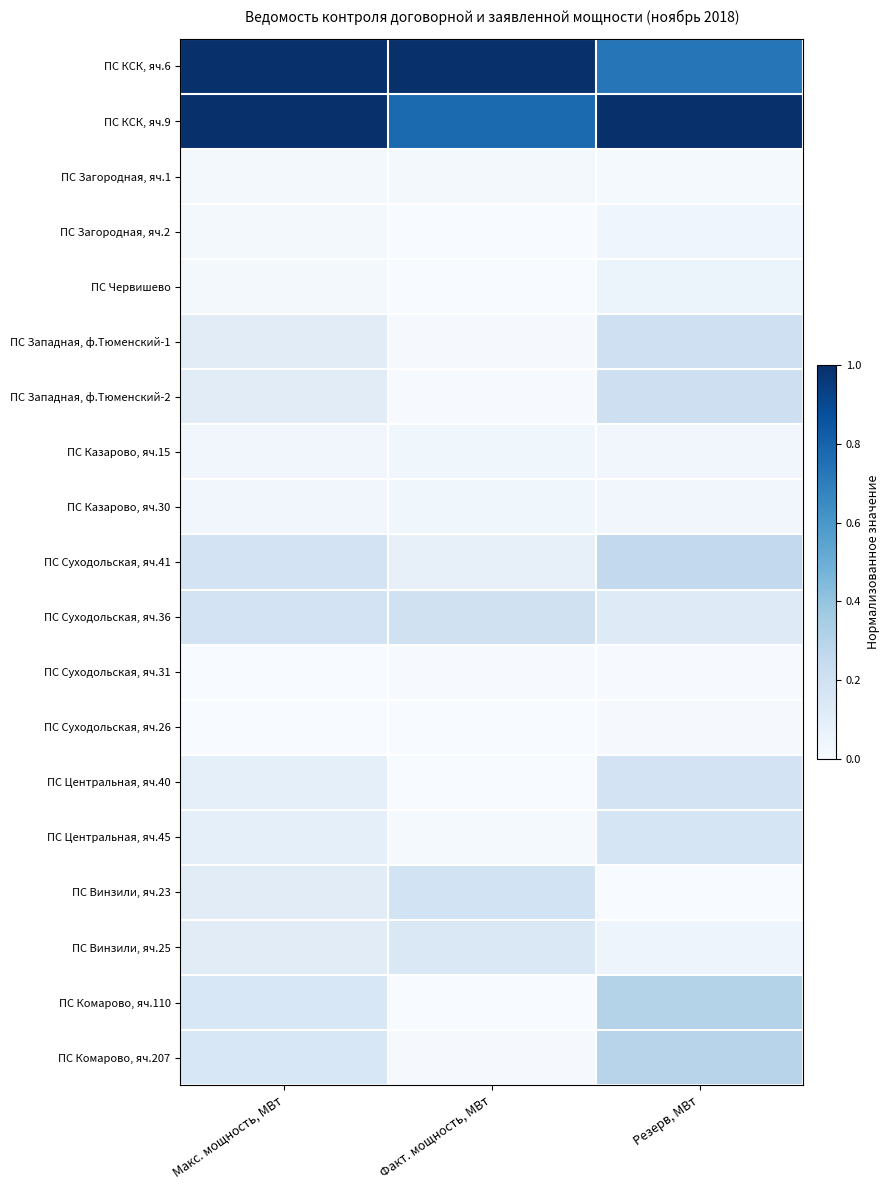

At which category is the sum across all series the highest?

Резерв, МВт